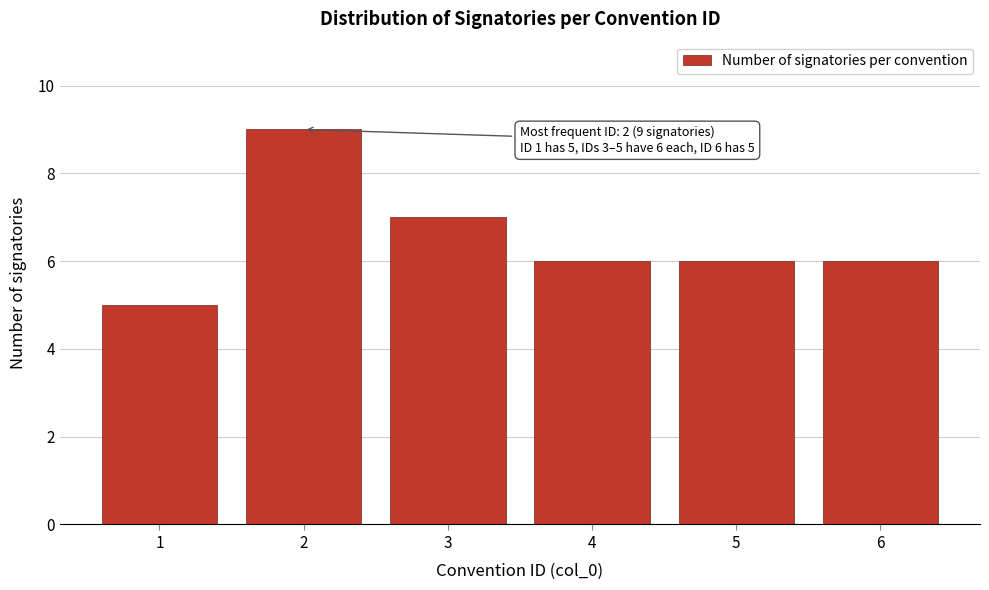

Reading right to left, transcribe all the data shown in this chart.

6=6	5=6	4=6	3=7	2=9	1=5